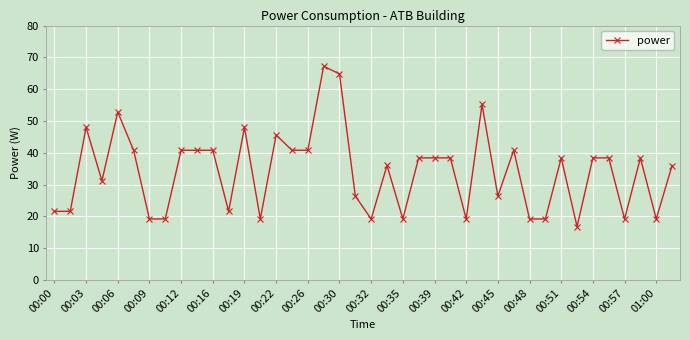

What is the sum of all values?

1365.6